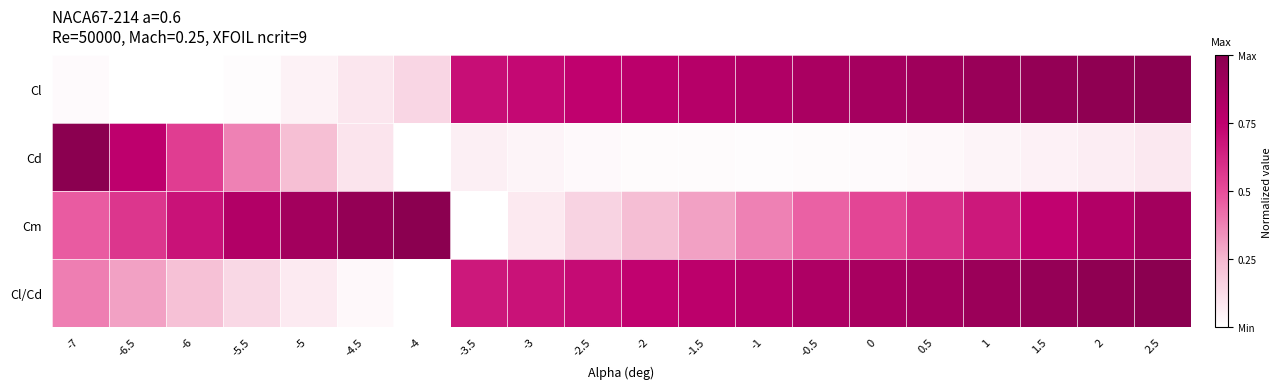

Between 1 and -5, which is larger?

1